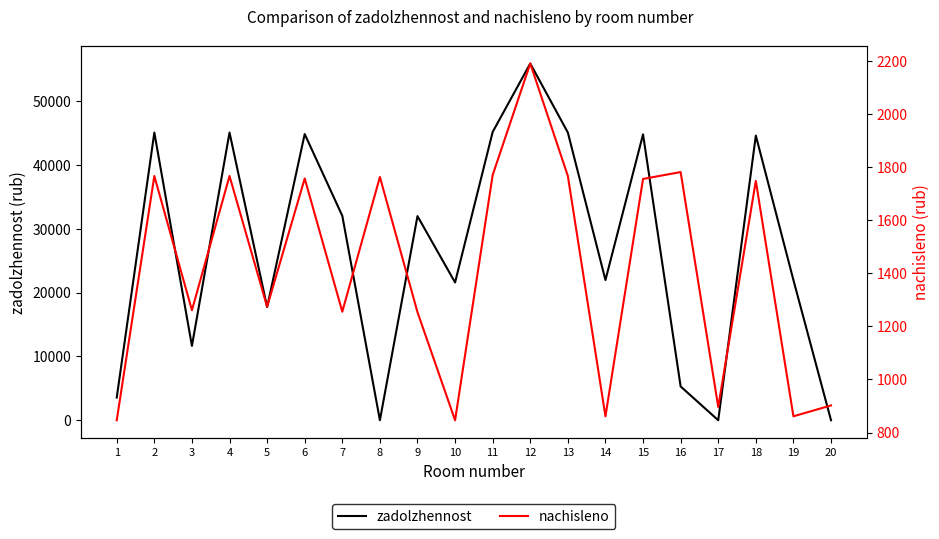

Which category has the lowest value across all series?

8